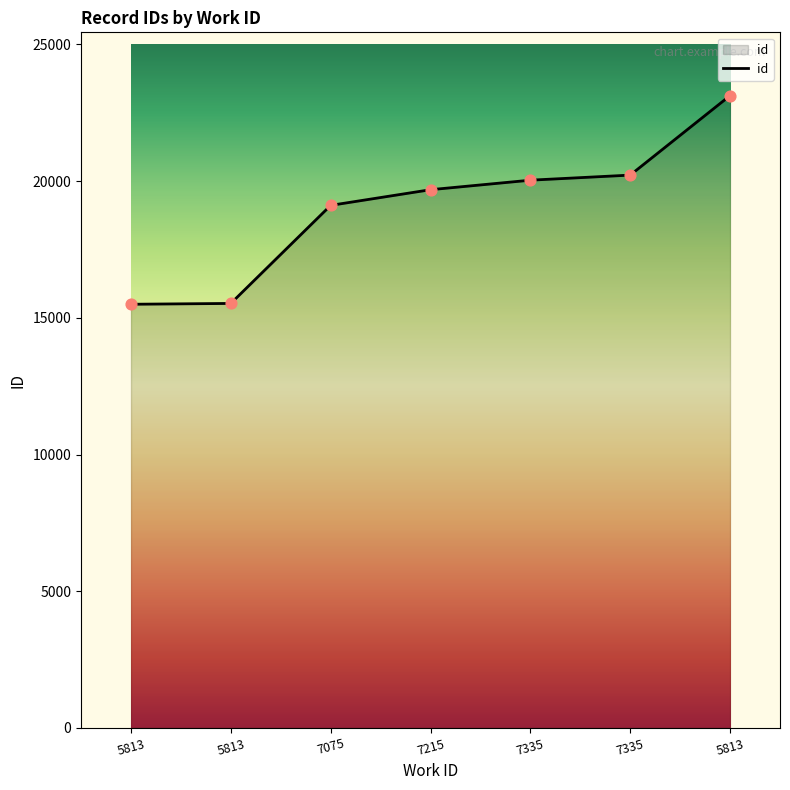

Which has a higher value, 5813 or 5813?

5813